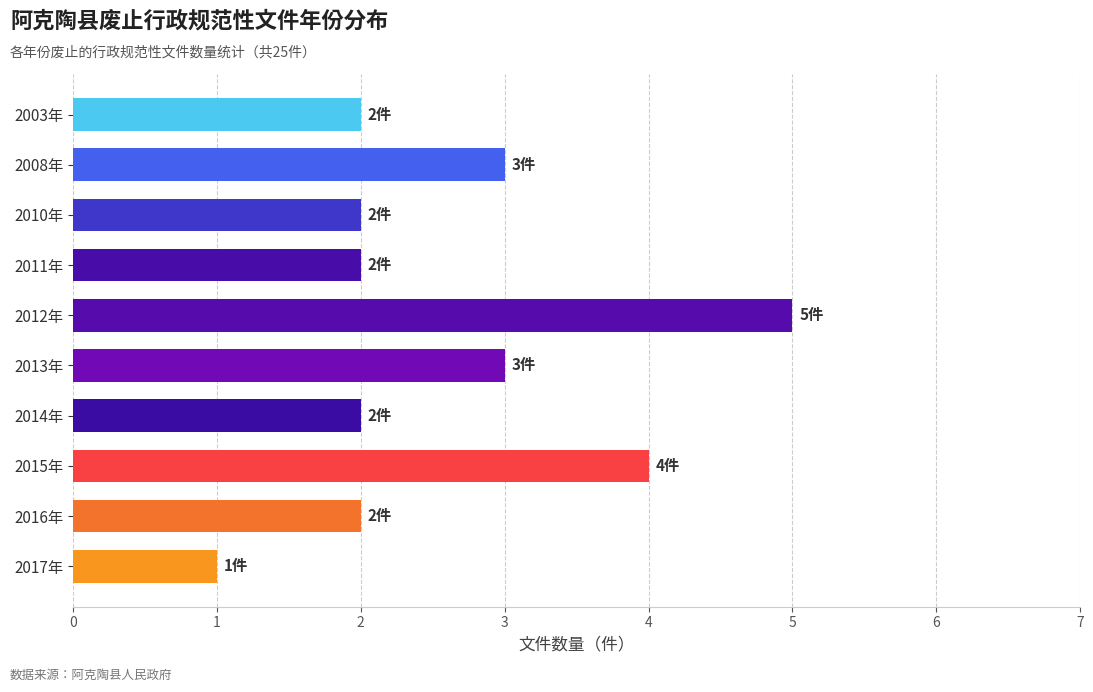

At which category does the chart reach its peak across all series?

2012年